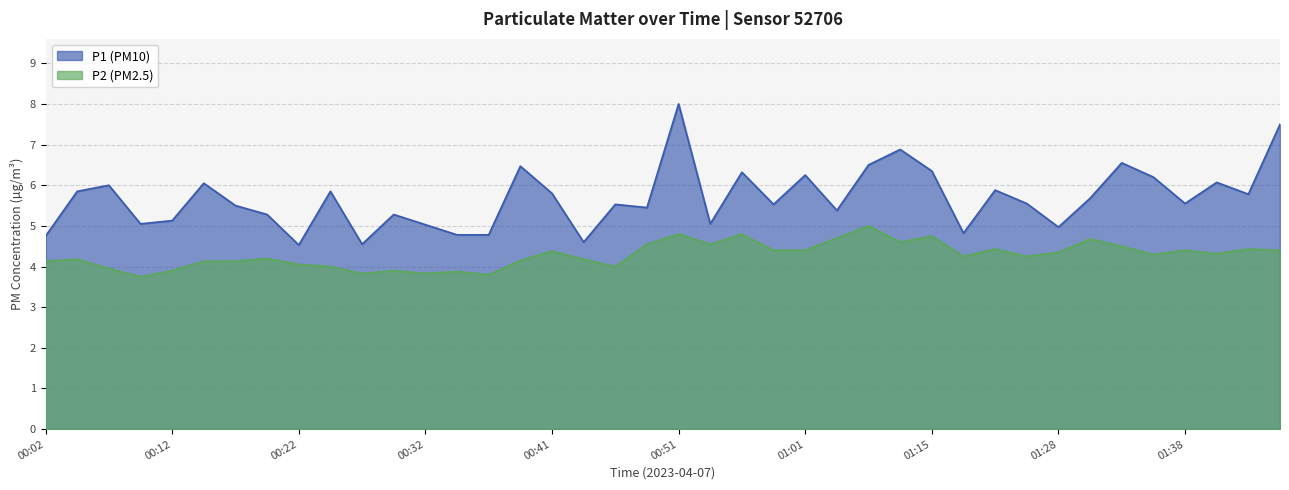

True or false: P2 and P1 cross at least once.

False